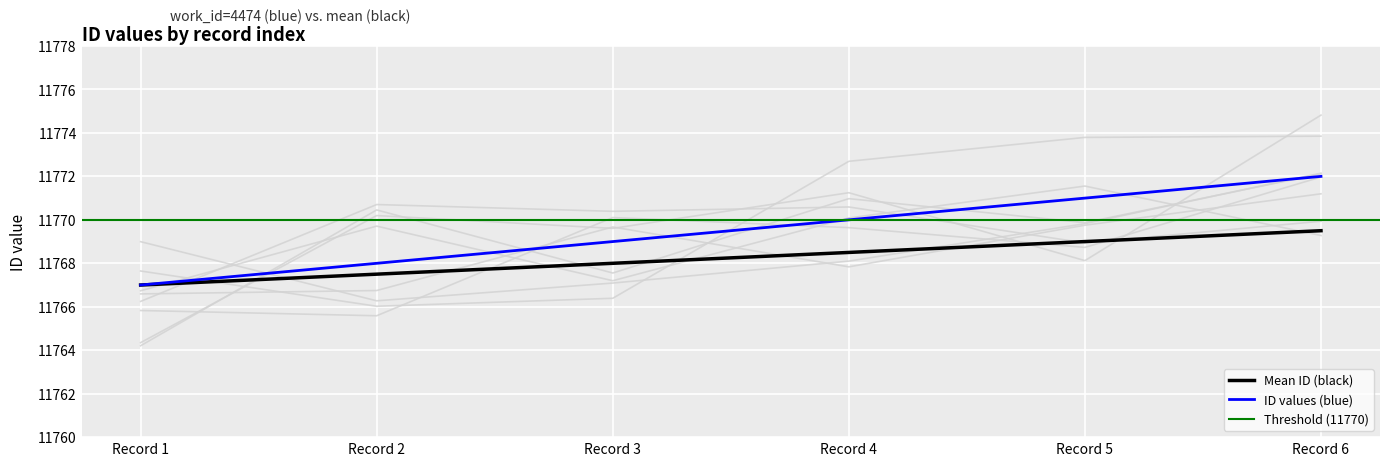

What is the value of the 4th point from the left?

11768.5